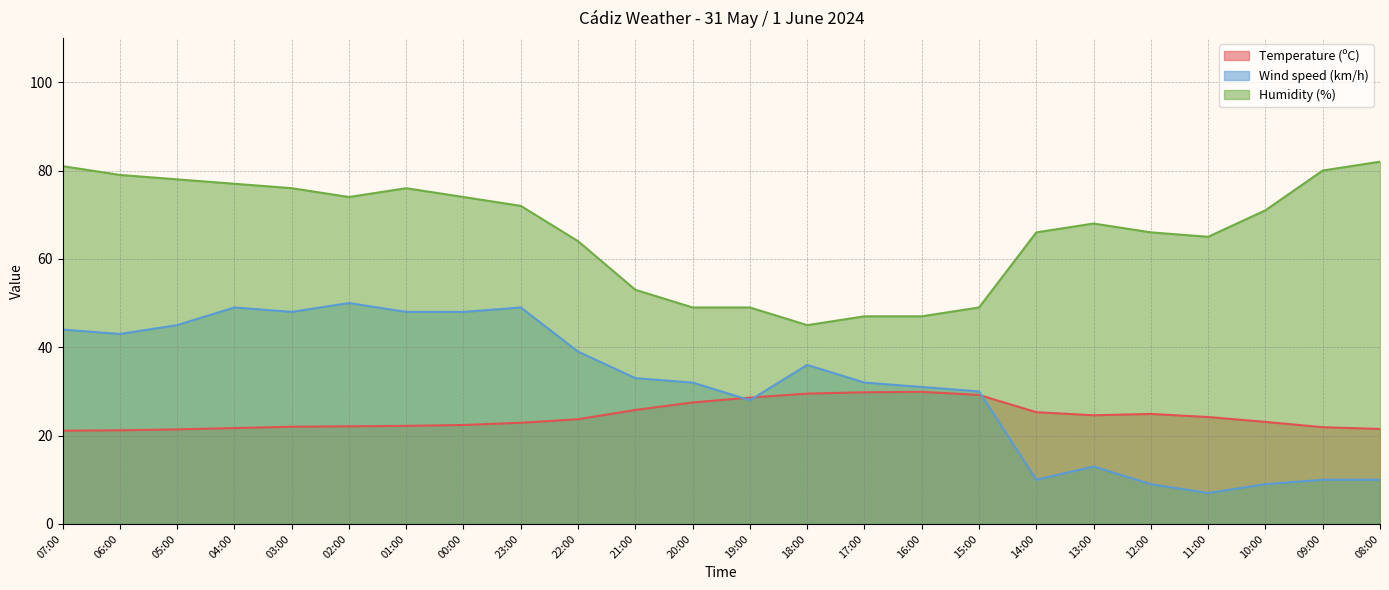

Reading left to right, what are all the values shown in this chart?

Temperature (ºC): 07:00=21.1	06:00=21.2	05:00=21.4	04:00=21.7	03:00=22.0	02:00=22.1	01:00=22.2	00:00=22.4	23:00=22.9	22:00=23.7	21:00=25.8	20:00=27.5	19:00=28.6	18:00=29.5	17:00=29.8	16:00=29.9	15:00=29.2	14:00=25.3	13:00=24.6	12:00=24.9	11:00=24.2	10:00=23.1	09:00=21.9	08:00=21.5
Wind speed (km/h): 07:00=44.0	06:00=43.0	05:00=45.0	04:00=49.0	03:00=48.0	02:00=50.0	01:00=48.0	00:00=48.0	23:00=49.0	22:00=39.0	21:00=33.0	20:00=32.0	19:00=28.0	18:00=36.0	17:00=32.0	16:00=31.0	15:00=30.0	14:00=10.0	13:00=13.0	12:00=9.0	11:00=7.0	10:00=9.0	09:00=10.0	08:00=10.0
Humidity (%): 07:00=81.0	06:00=79.0	05:00=78.0	04:00=77.0	03:00=76.0	02:00=74.0	01:00=76.0	00:00=74.0	23:00=72.0	22:00=64.0	21:00=53.0	20:00=49.0	19:00=49.0	18:00=45.0	17:00=47.0	16:00=47.0	15:00=49.0	14:00=66.0	13:00=68.0	12:00=66.0	11:00=65.0	10:00=71.0	09:00=80.0	08:00=82.0